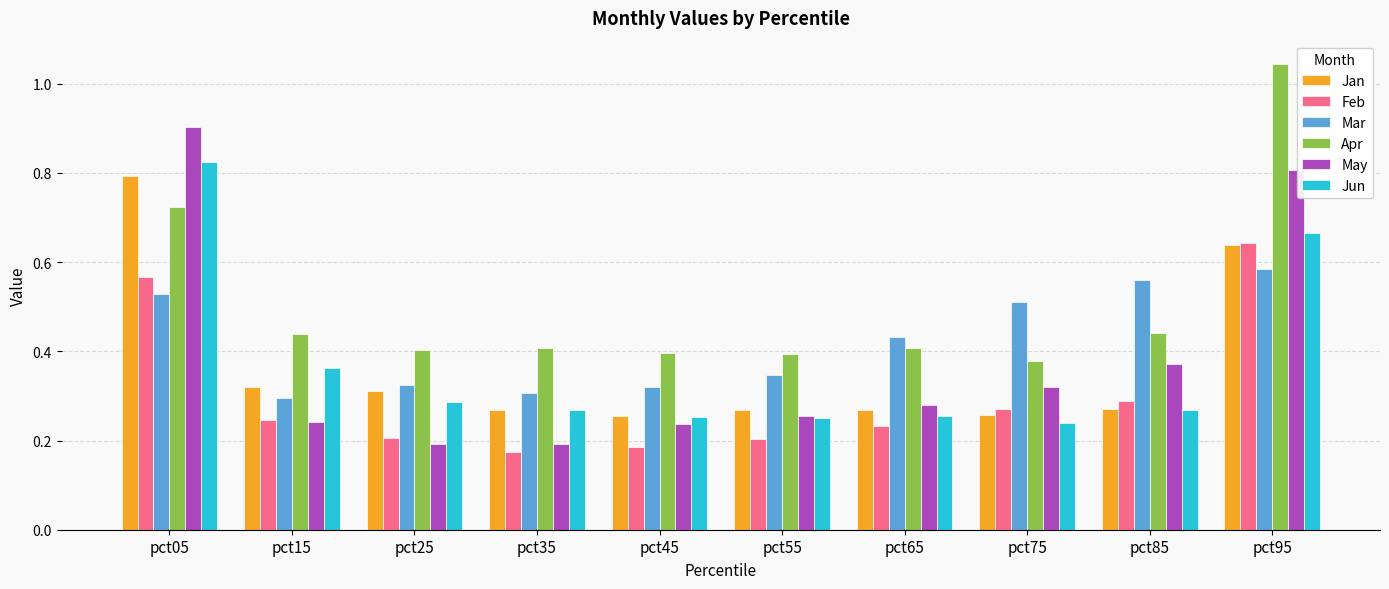

True or false: Jun has a value of 0.5 at pct25.

False